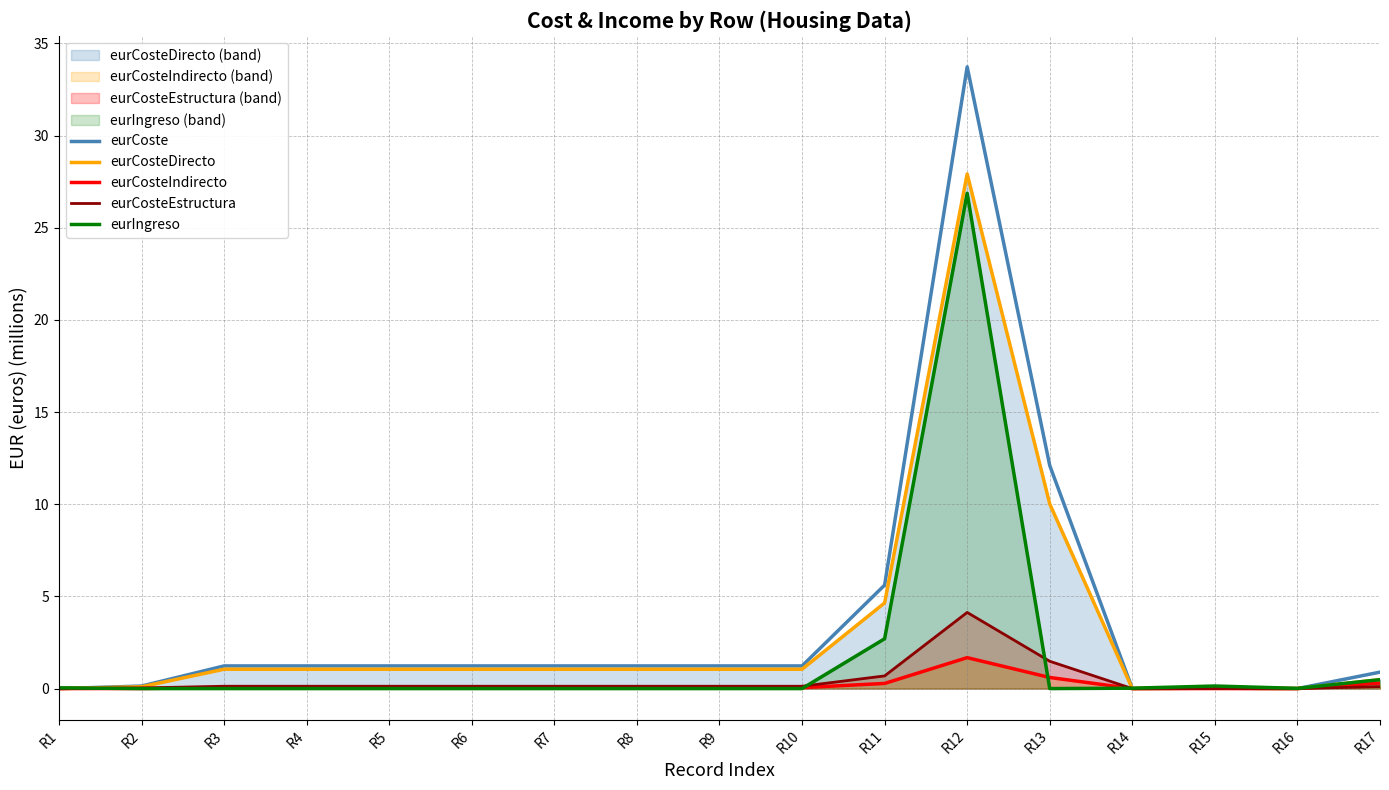

Where is eurCosteIndirecto nearest to the value 0?

R1